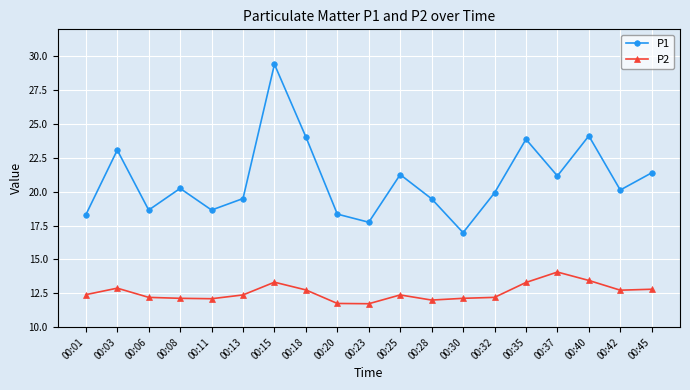

Which category has the lowest value in the P1 series?

00:30